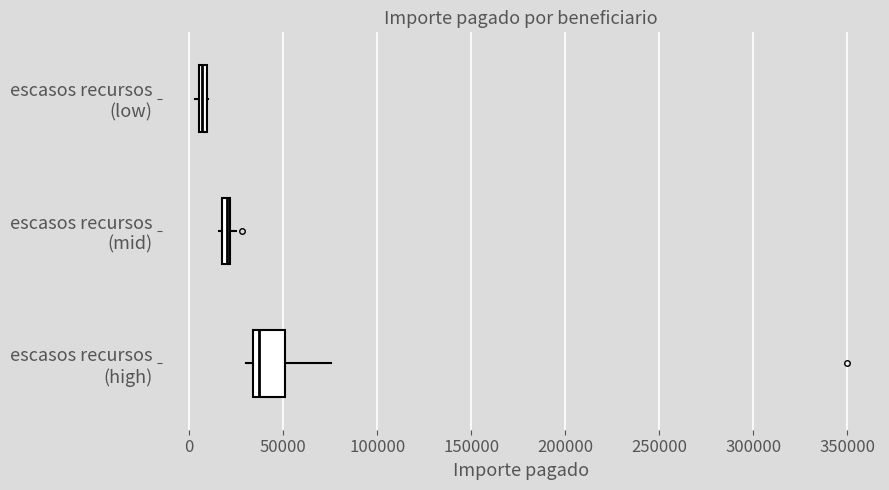

Which series has the widest spread of values?

escasos recursos (high)